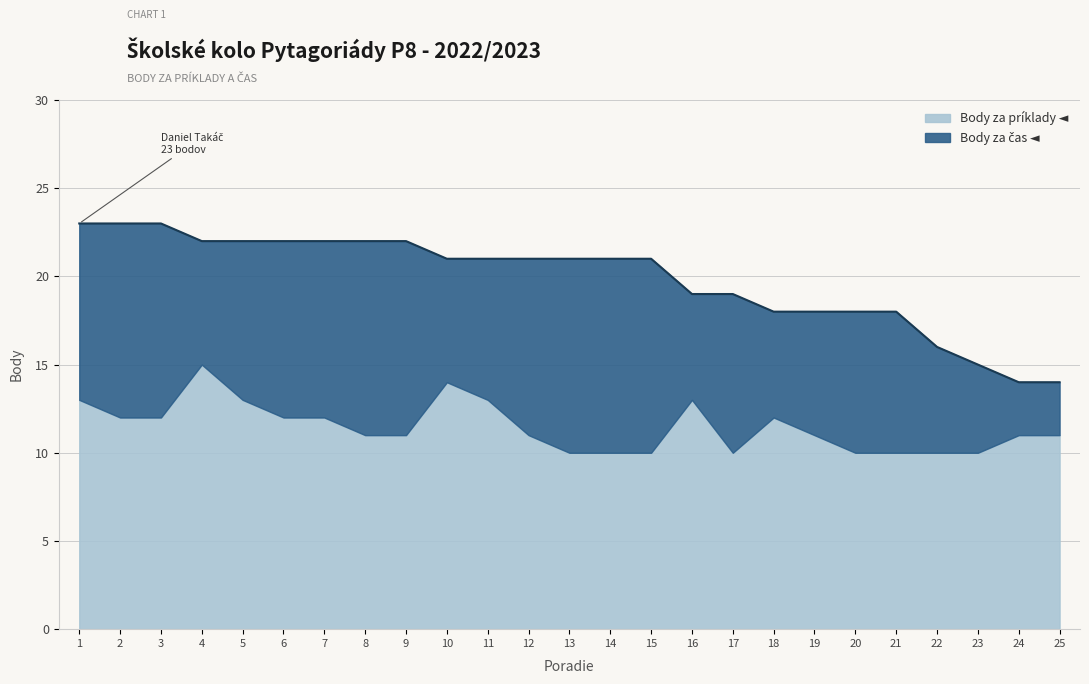

How many values in the Body za čas series exceed 9?

11